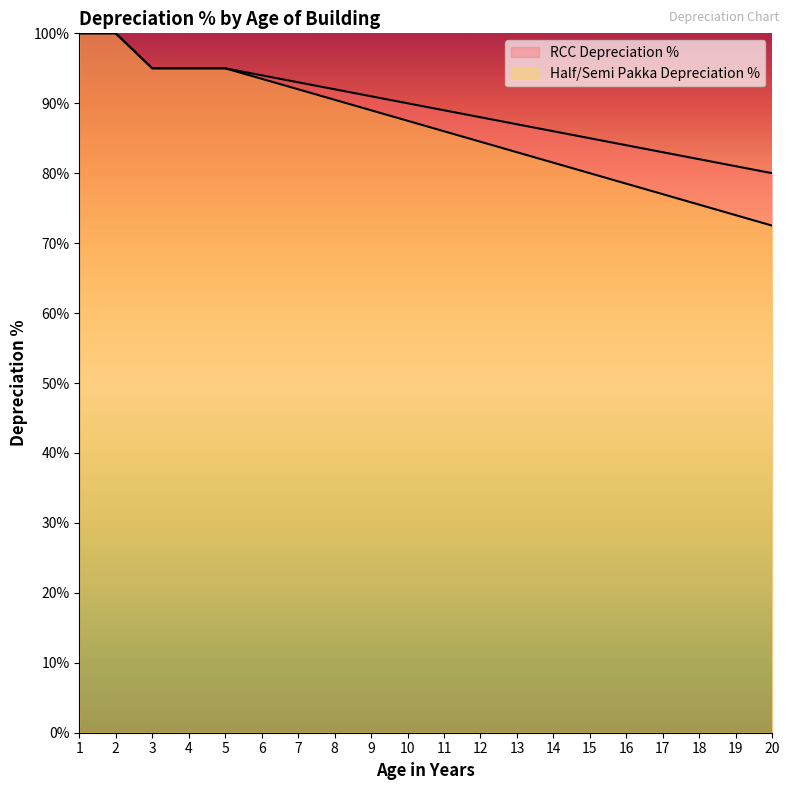

True or false: RCC Depreciation % has more than 2 interior local peaks.

False